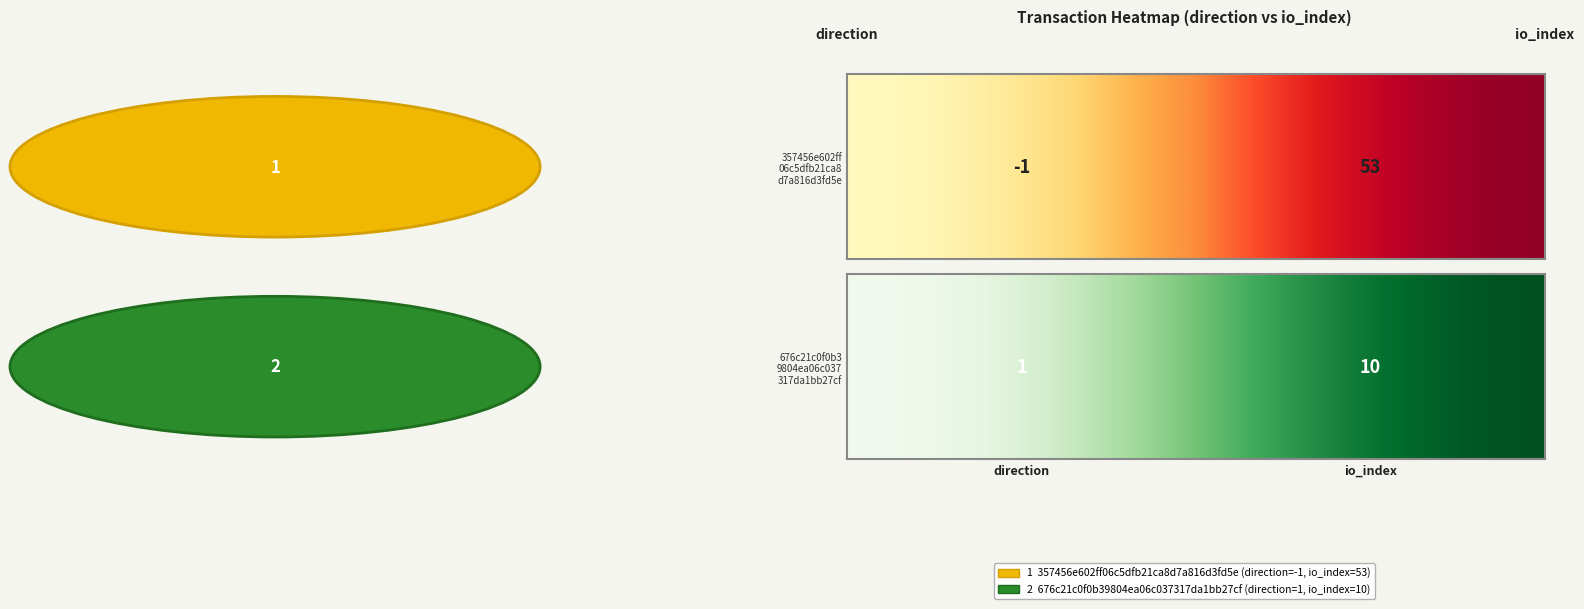

Rank the categories by value from lowest to highest.

direction, io_index